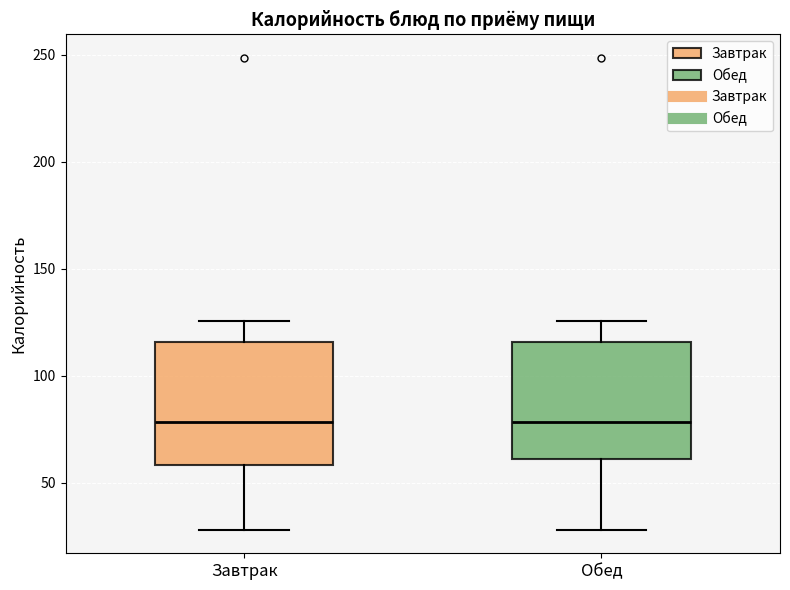

Reading left to right, transcribe this box plot: for each box, give where its median line is, the range the box spans, and where its two whiskers end, as read against the y-axis. The values are not printed on the chart, so give them approximately, as read against the axis.

Завтрак: median 80, box 60 to 115, whiskers 30 to 125
Обед: median 80, box 60 to 115, whiskers 30 to 125